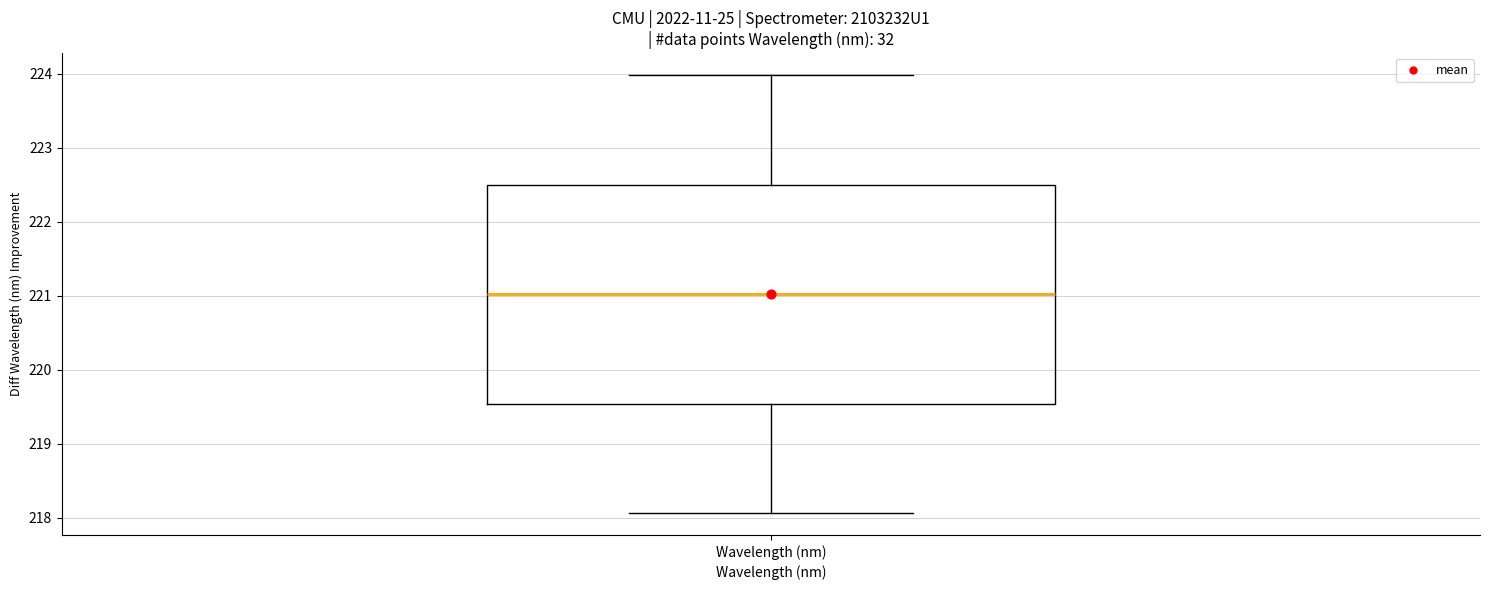

Transcribe this box plot: give where the median line is, the range the box spans, and where the two whiskers end, as read against the y-axis. The values are not printed on the chart, so give them approximately, as read against the axis.

median 221.0, box 219.5 to 222.5, whiskers 218.1 to 224.0